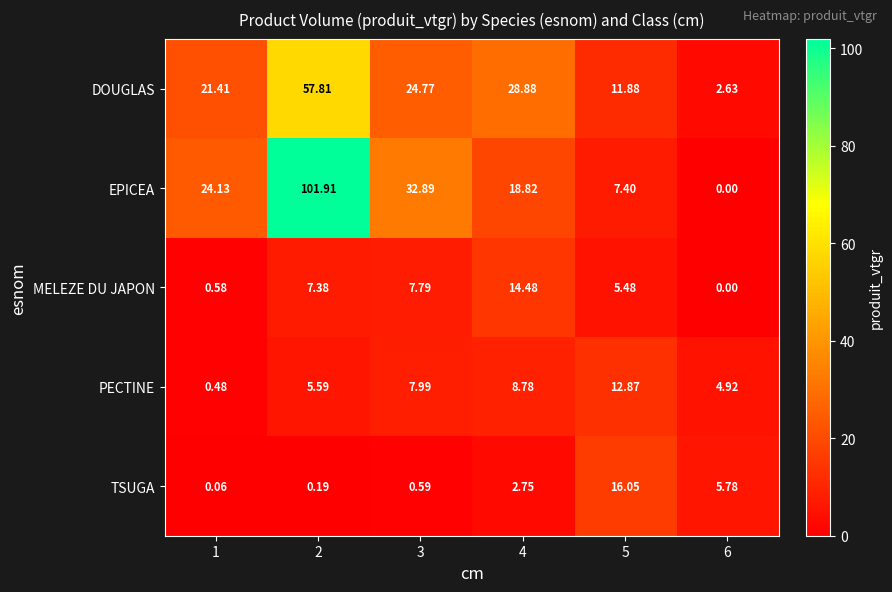

List the series in order of their peak value, lowest first.

PECTINE, MELEZE DU JAPON, TSUGA, DOUGLAS, EPICEA